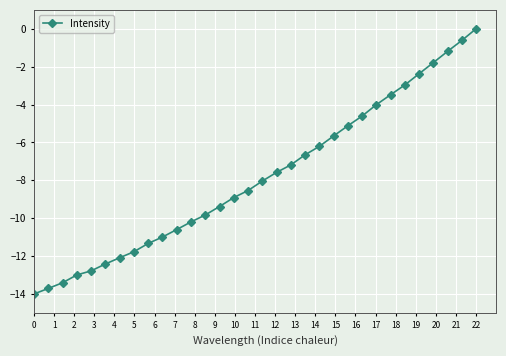

What is the smallest value displayed?

-14.0